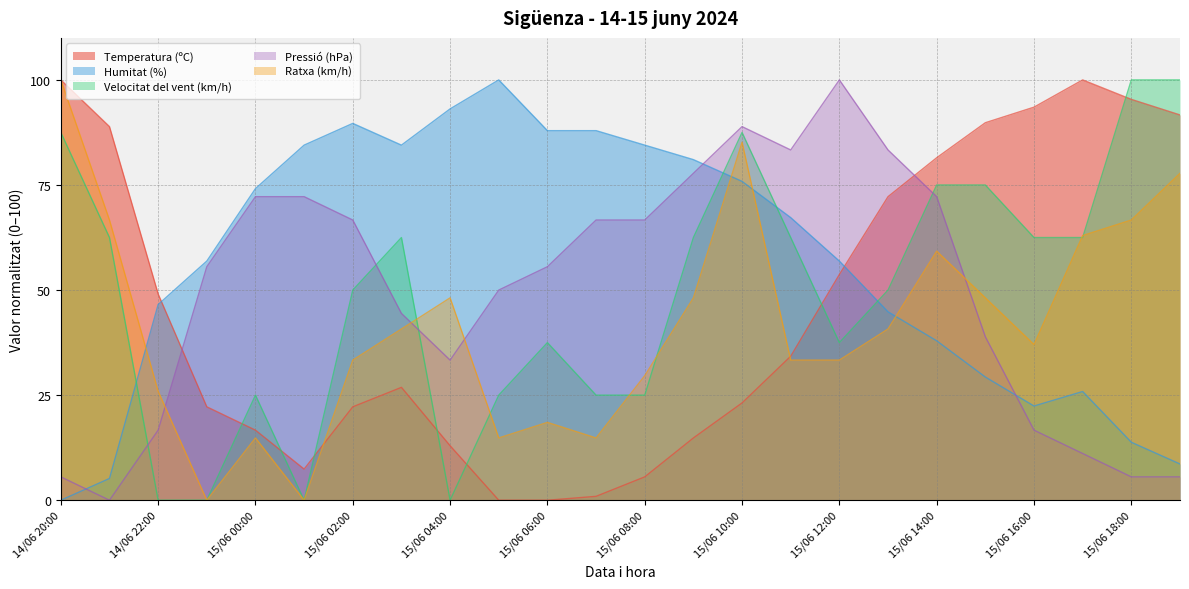

How many lines are shown in the chart?

5